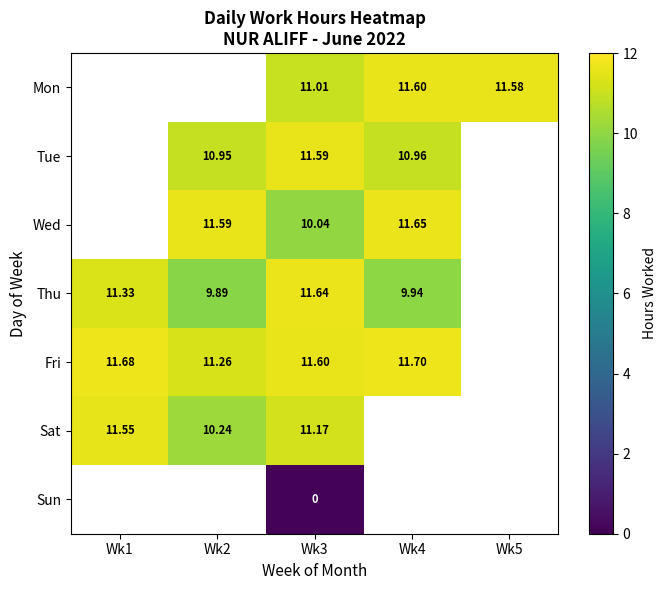

Which category has the highest value across all series?

Wk4